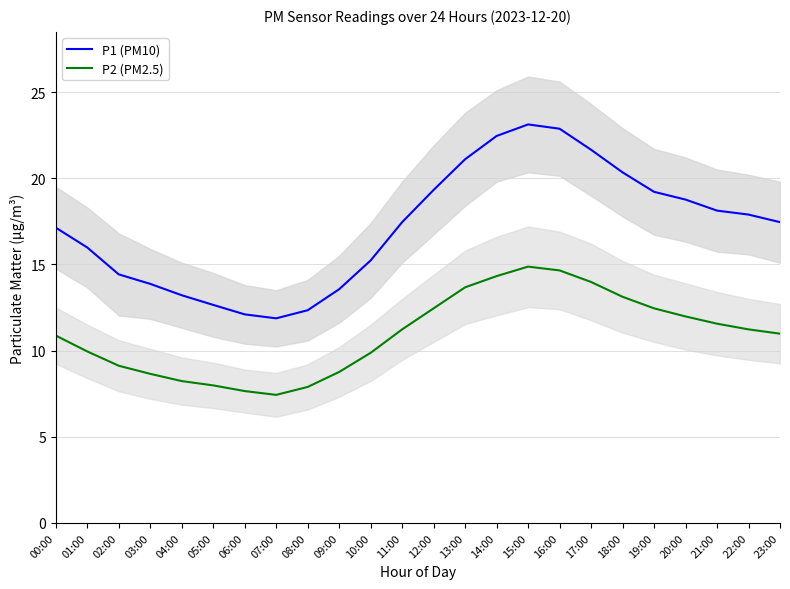

Count the number of data series in this chart.

2